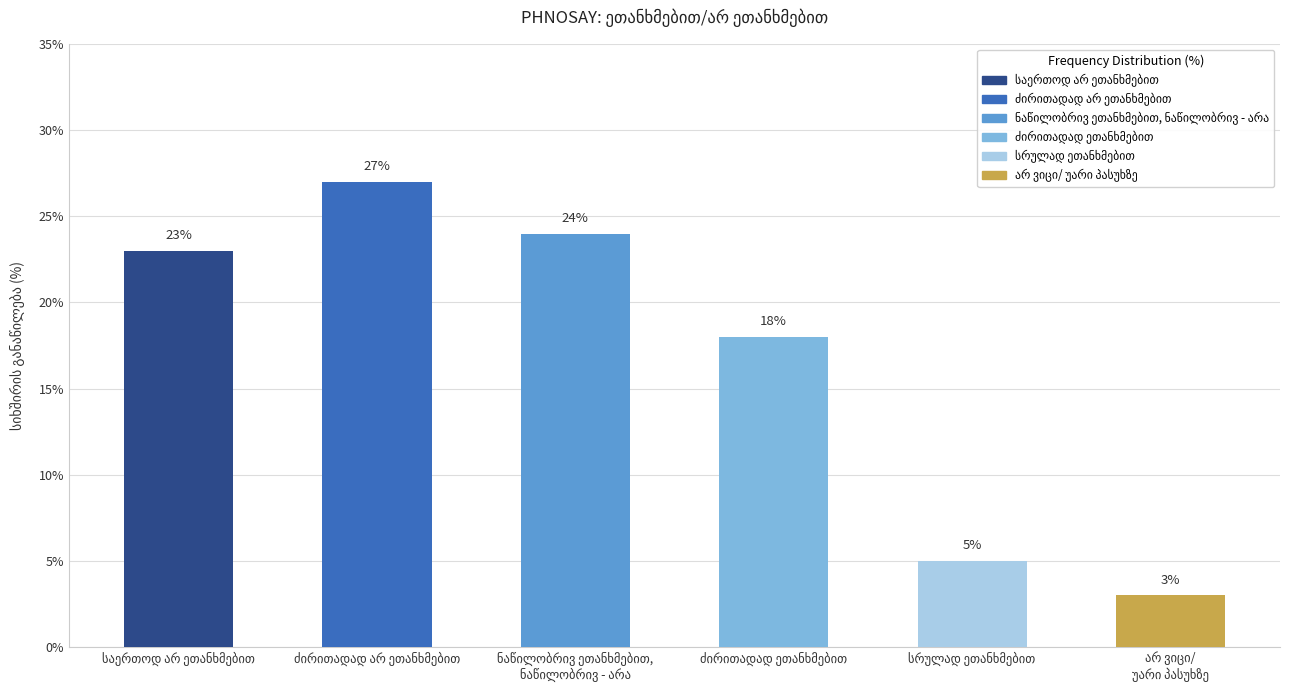

What is the maximum value shown in the chart?

27